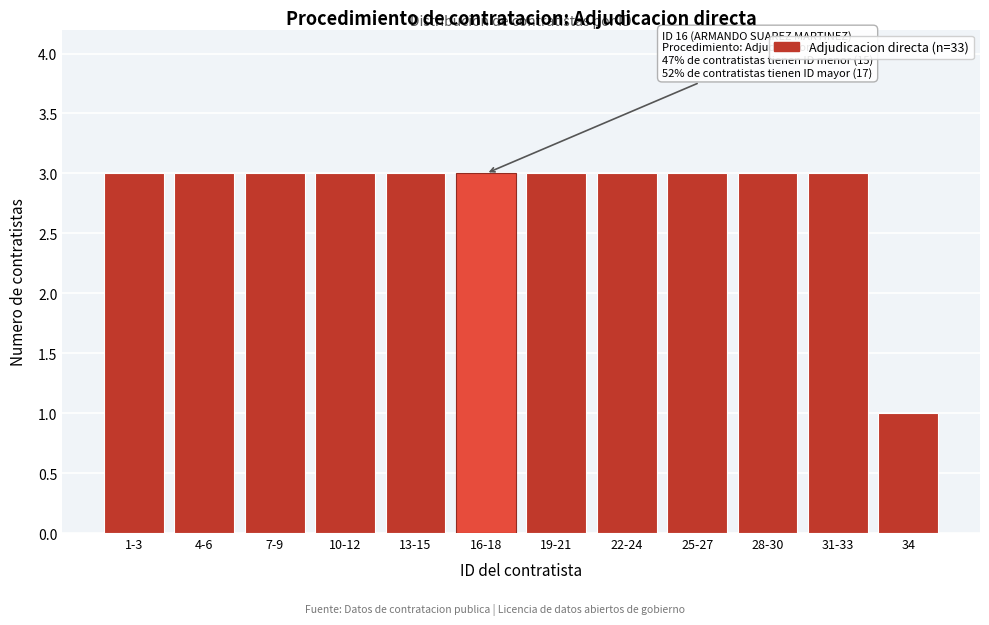

Reading right to left, what are all the values shown in this chart?

34=1	31-33=3	28-30=3	25-27=3	22-24=3	19-21=3	16-18=3	13-15=3	10-12=3	7-9=3	4-6=3	1-3=3